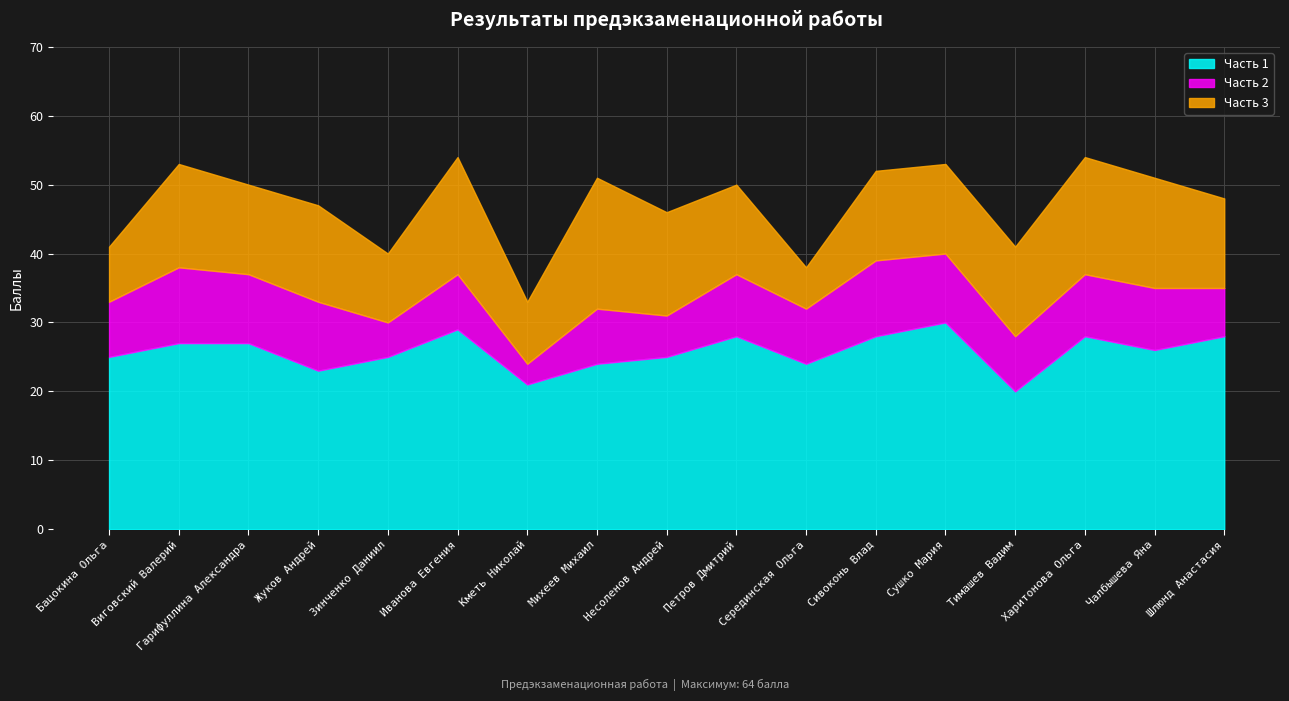

What is the total value across all series at Харитонова Ольга?

54